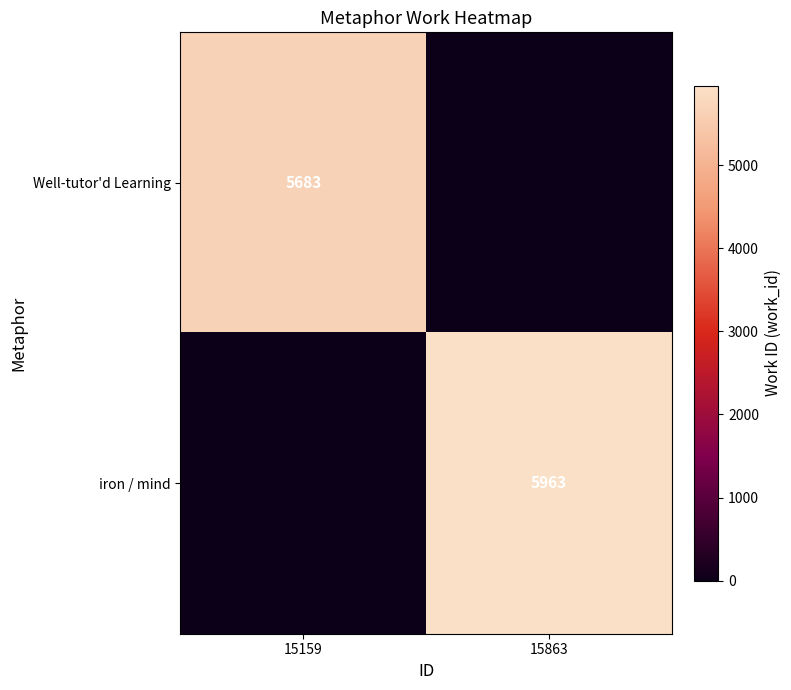

The Well-tutor'd Learning series shows 9823 at 15159. True or false?

False